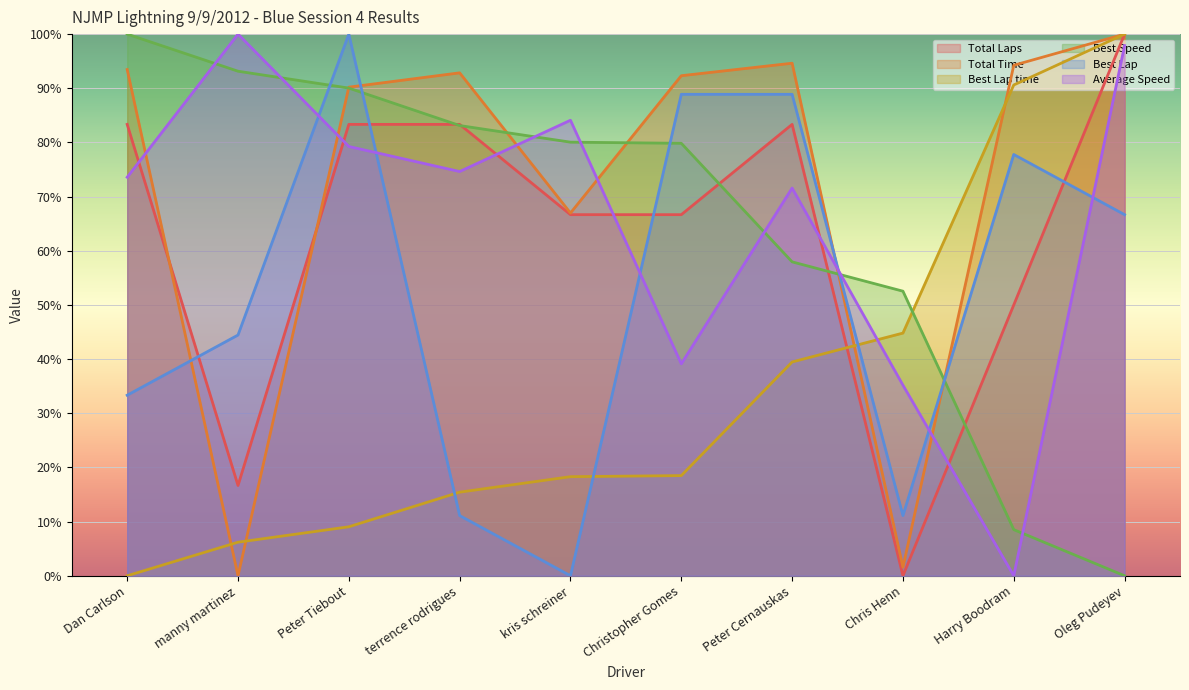

How many lines are shown in the chart?

6